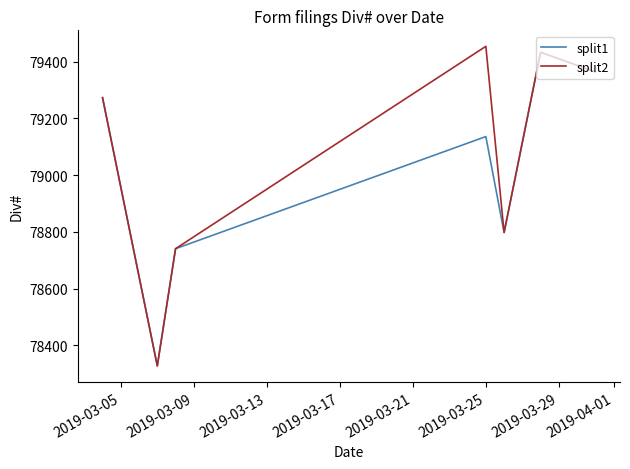

What is the average value of the split1 series?

79010